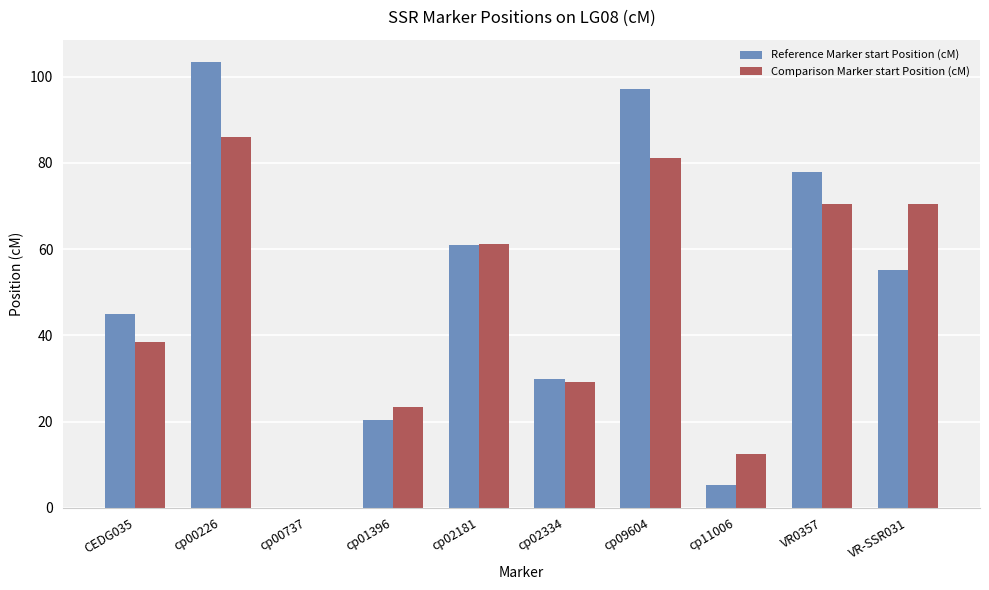

Are the bars grouped side by side (vs. stacked)?

Yes